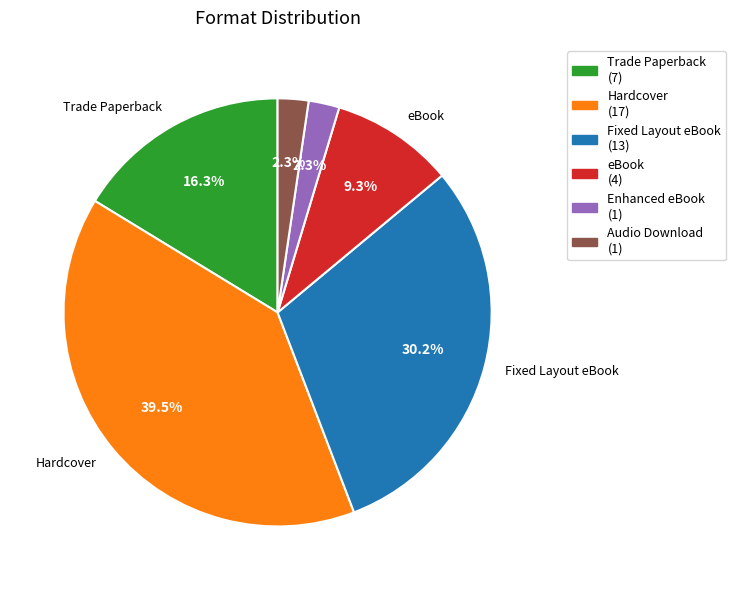

What percentage is the Fixed Layout eBook slice, to the nearest percent?

30%